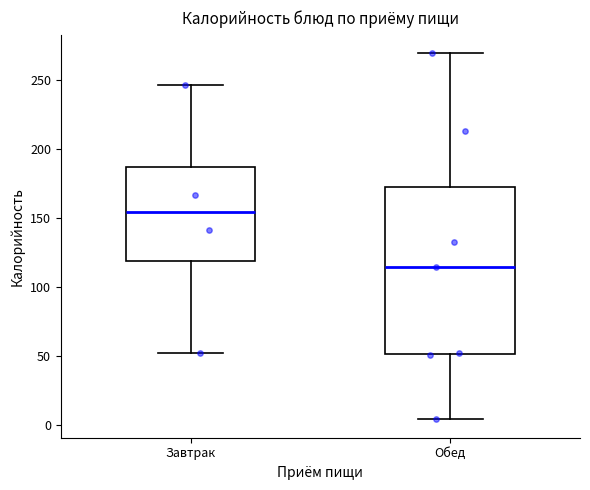

Where is the lower edge of the box for Завтрак on the y-axis? The values are not printed on the chart, so give them approximately, as read against the axis.

120